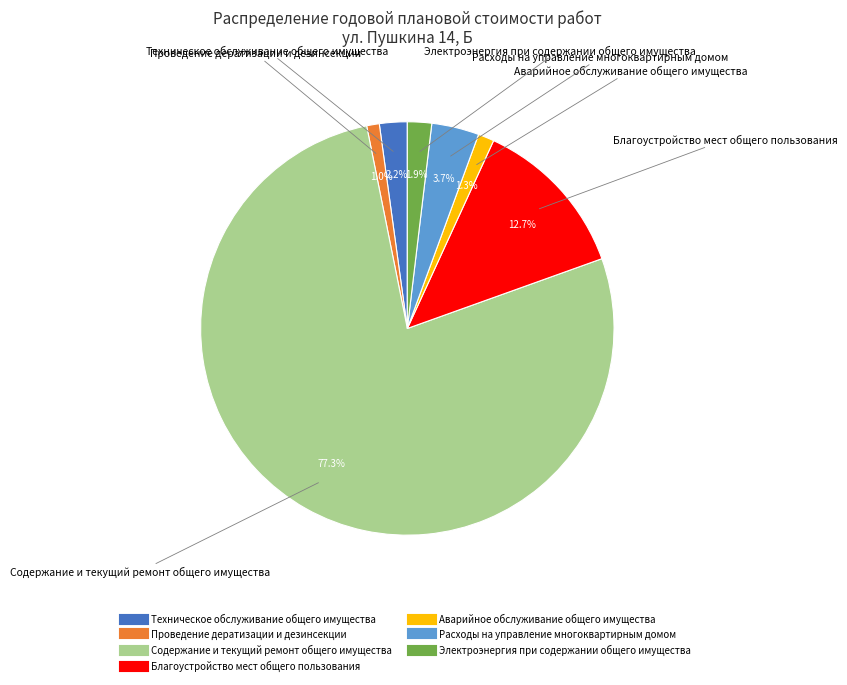

Does any single category account for the majority?

Yes